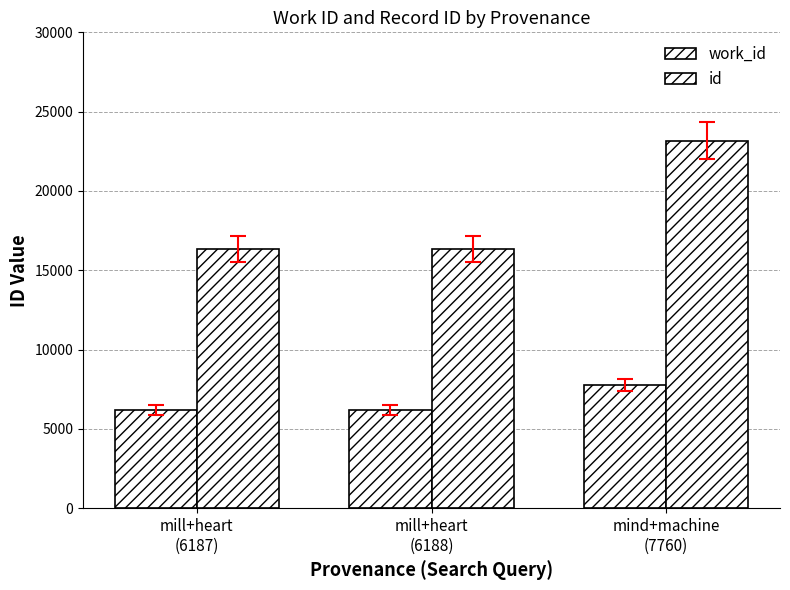

Between mill+heart
(6187) and mill+heart
(6188), which is larger?

mill+heart
(6188)